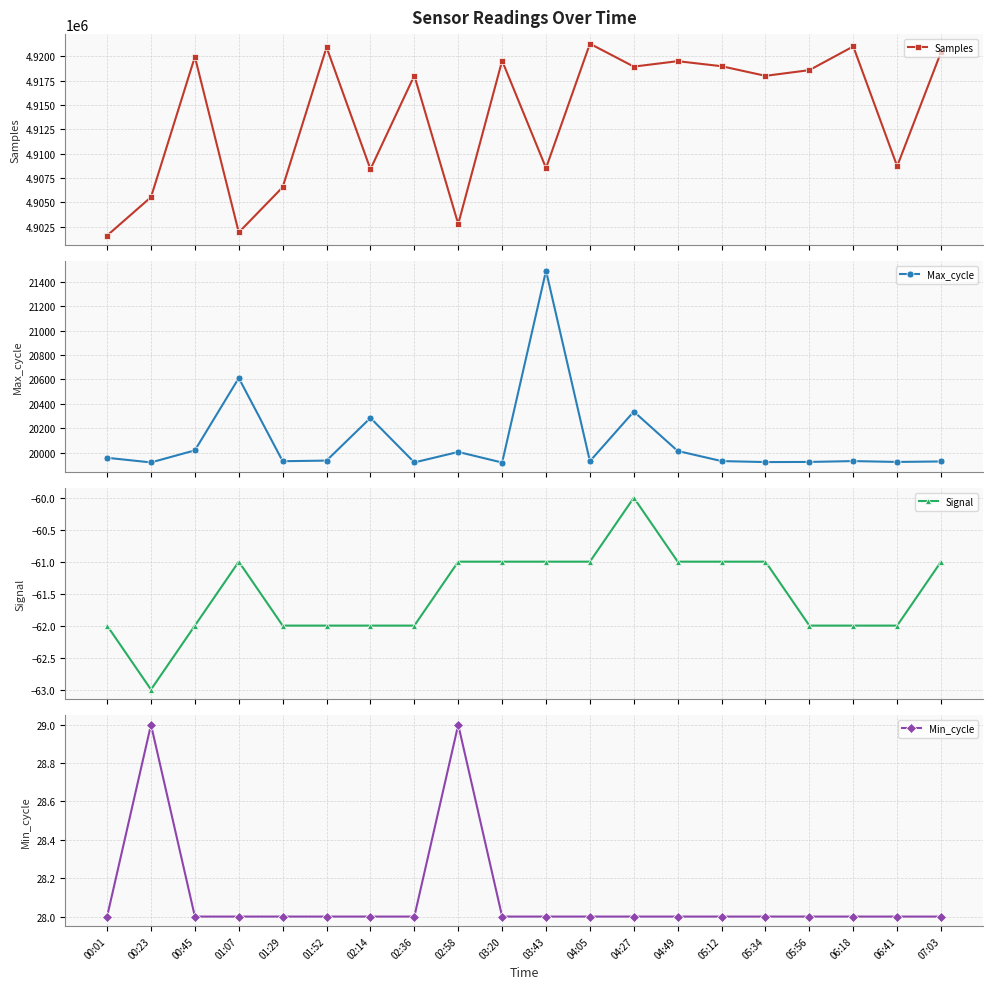

What is the label of the 2nd point from the left?

00:23